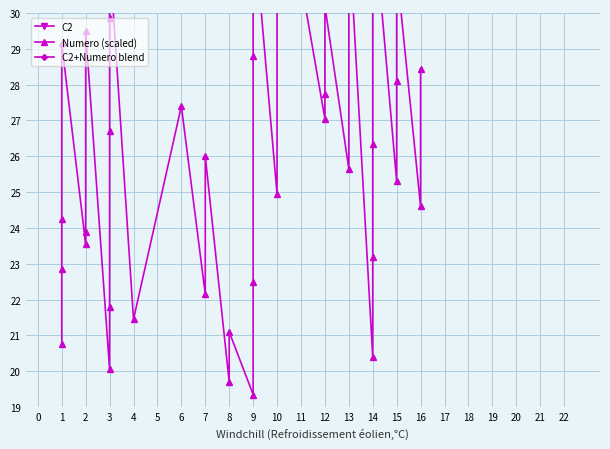

What is the difference between the C2 values at 2 and 1?

2.0